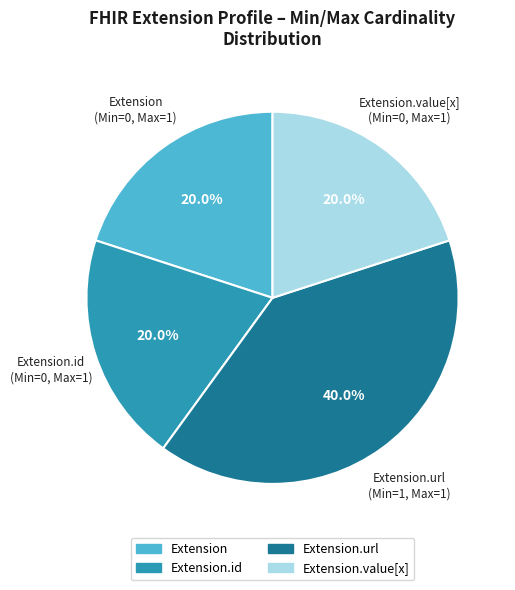

Is there a majority slice in this chart?

No